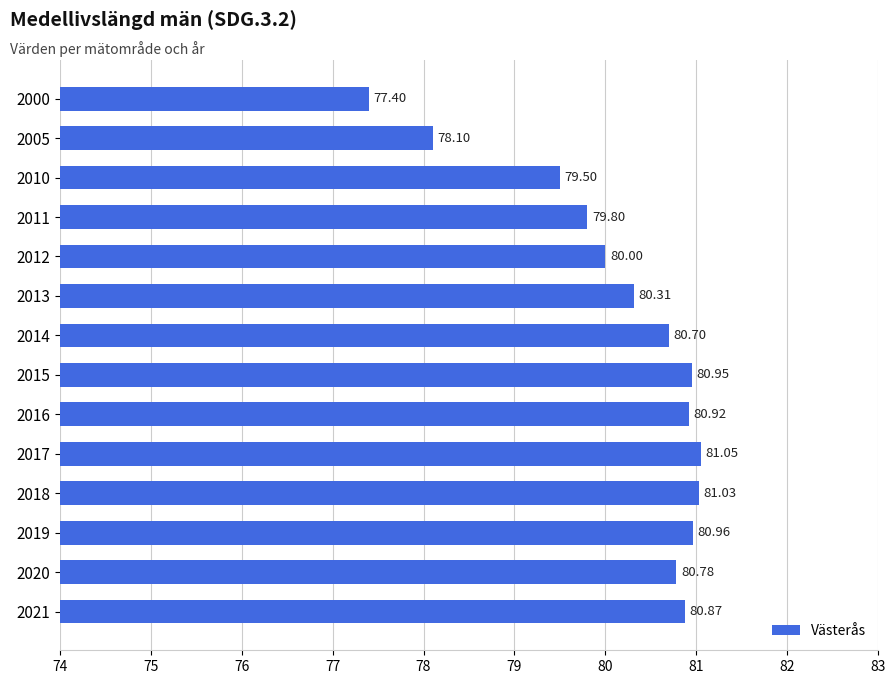

Between 2005 and 2021, which is larger?

2021